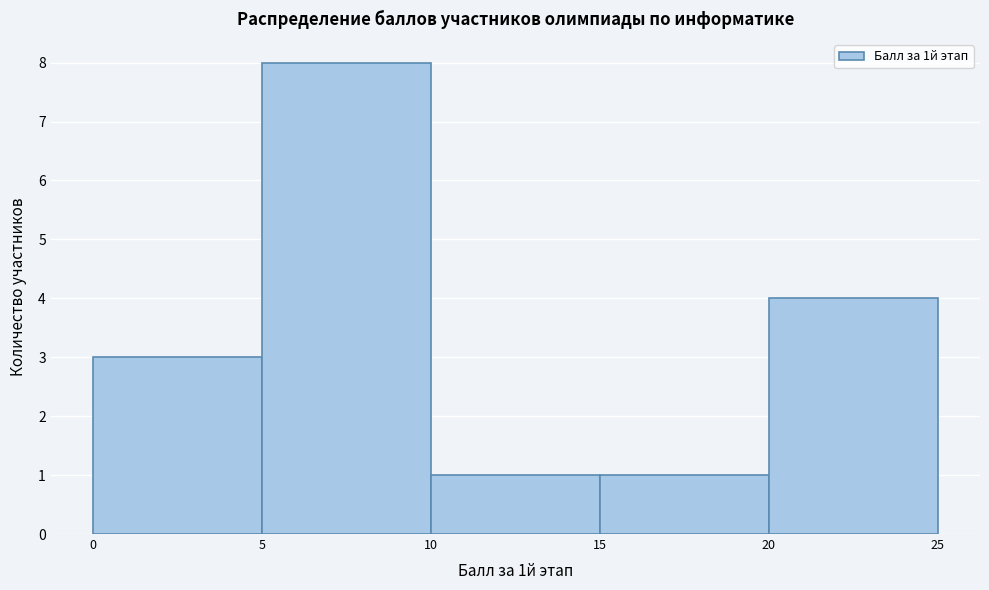

Over which range of the x-axis is the bar tallest?

5 to 10